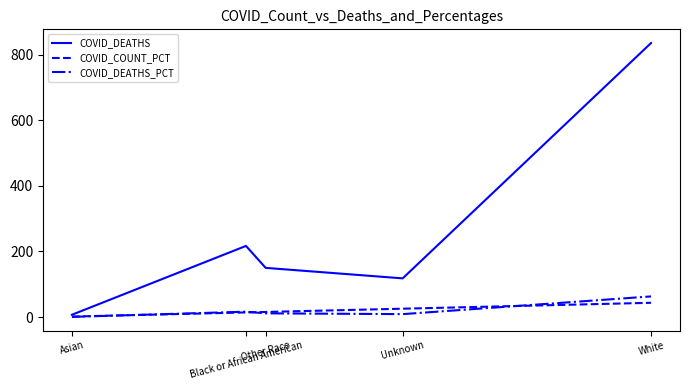

True or false: COVID_COUNT_PCT has more than 1 points higher than both neighbors.

False